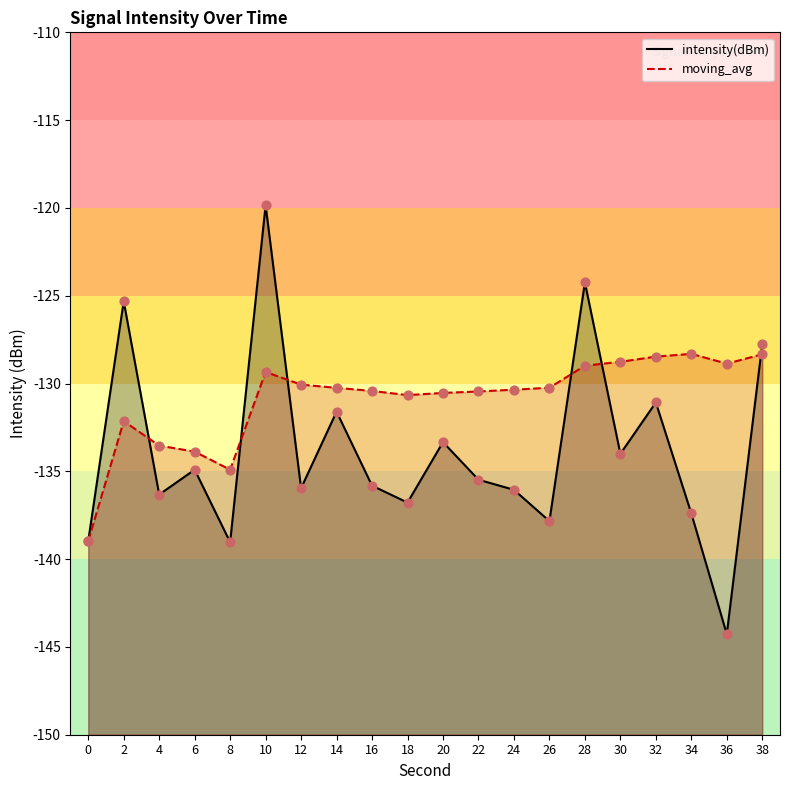

At how many categories does at least one series exceed -131?

16